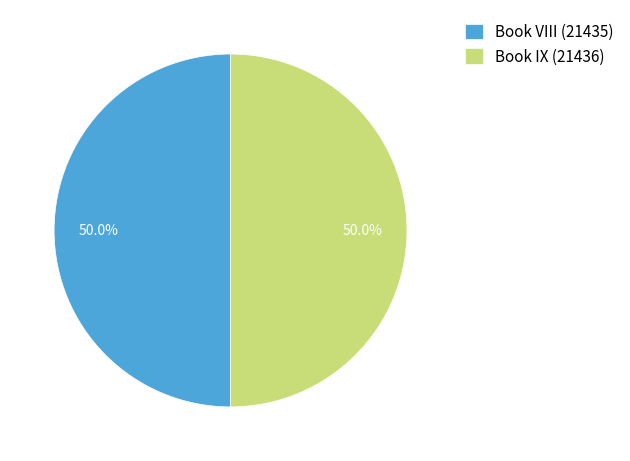

Approximately how many times larger is the value at Book IX (21436) compared to Book VIII (21435)?

1.0